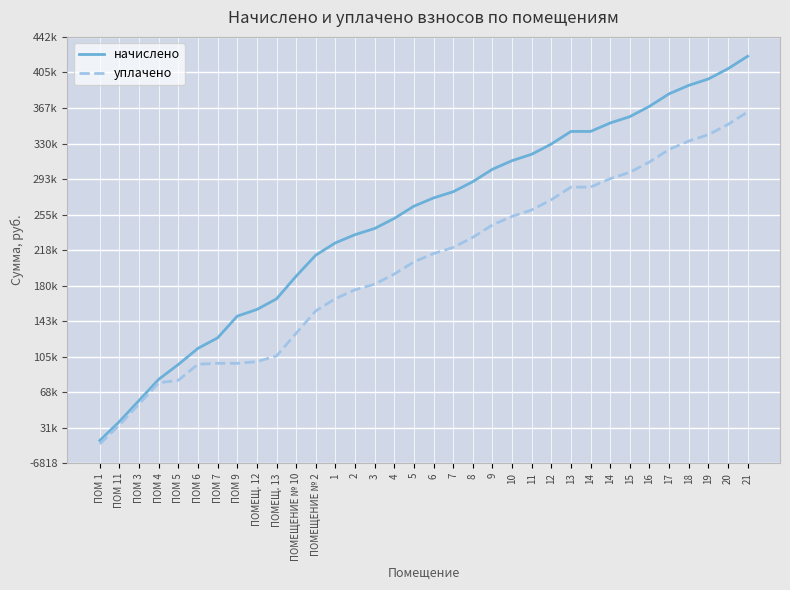

What is the label of the 20th point from the left?

8